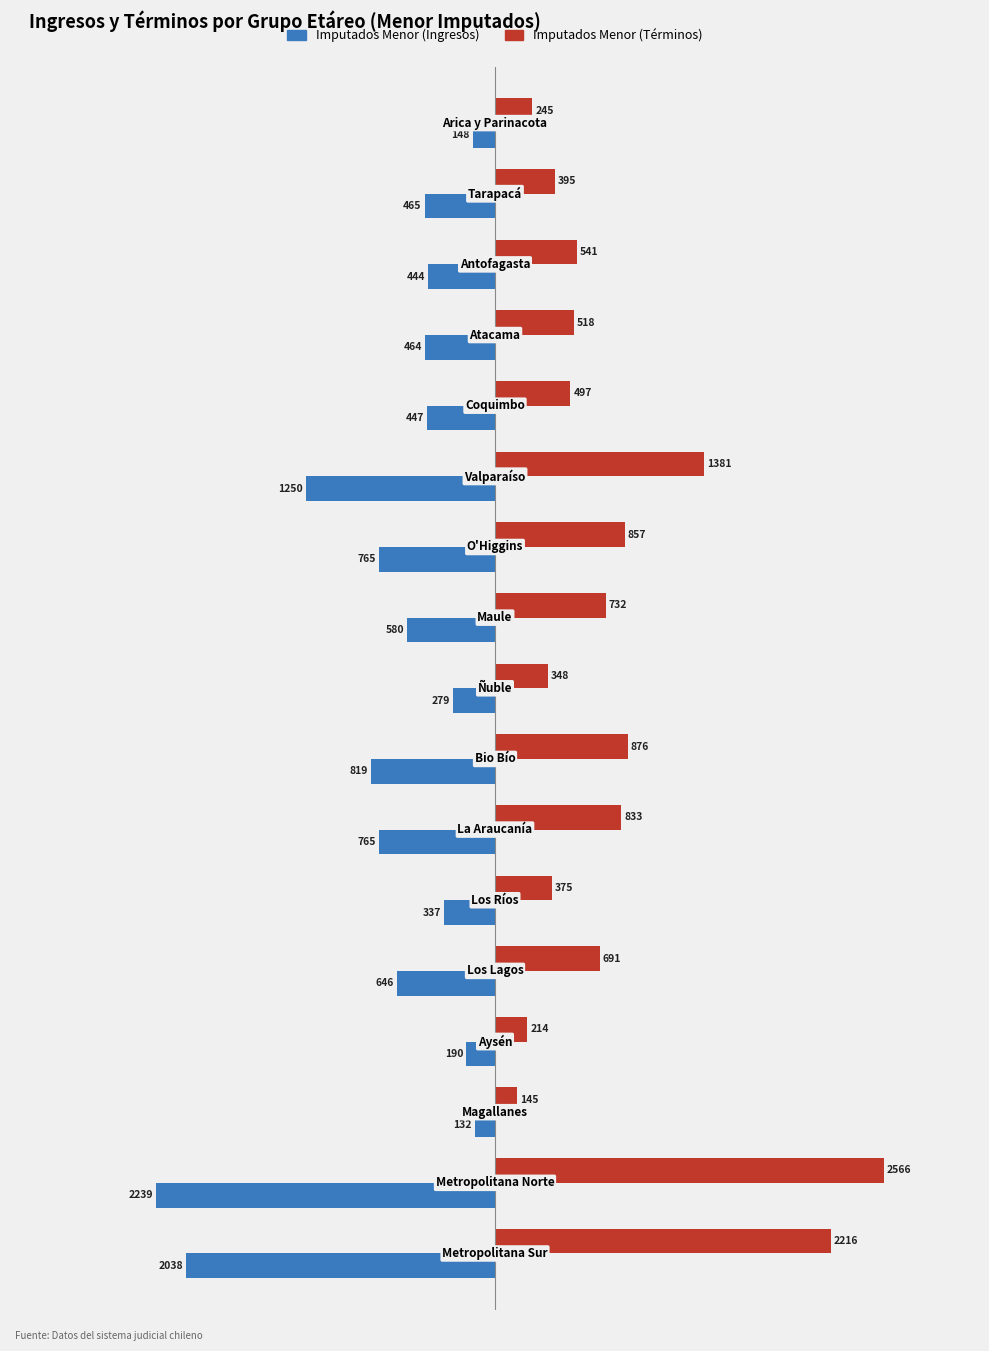

List the series in order of their peak value, highest first.

Imputados Menor (Términos), Imputados Menor (Ingresos)